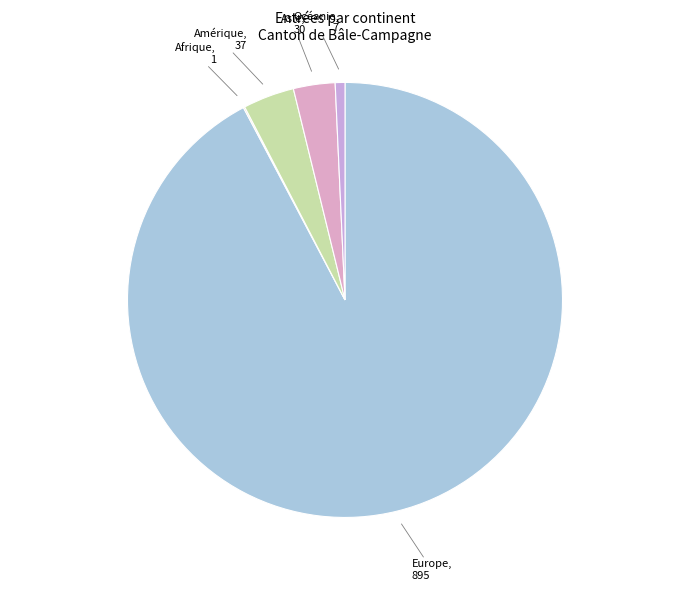

Rank the categories by value from highest to lowest.

Europe, Amérique, Asie, Océanie, Afrique, Provenance inconnu